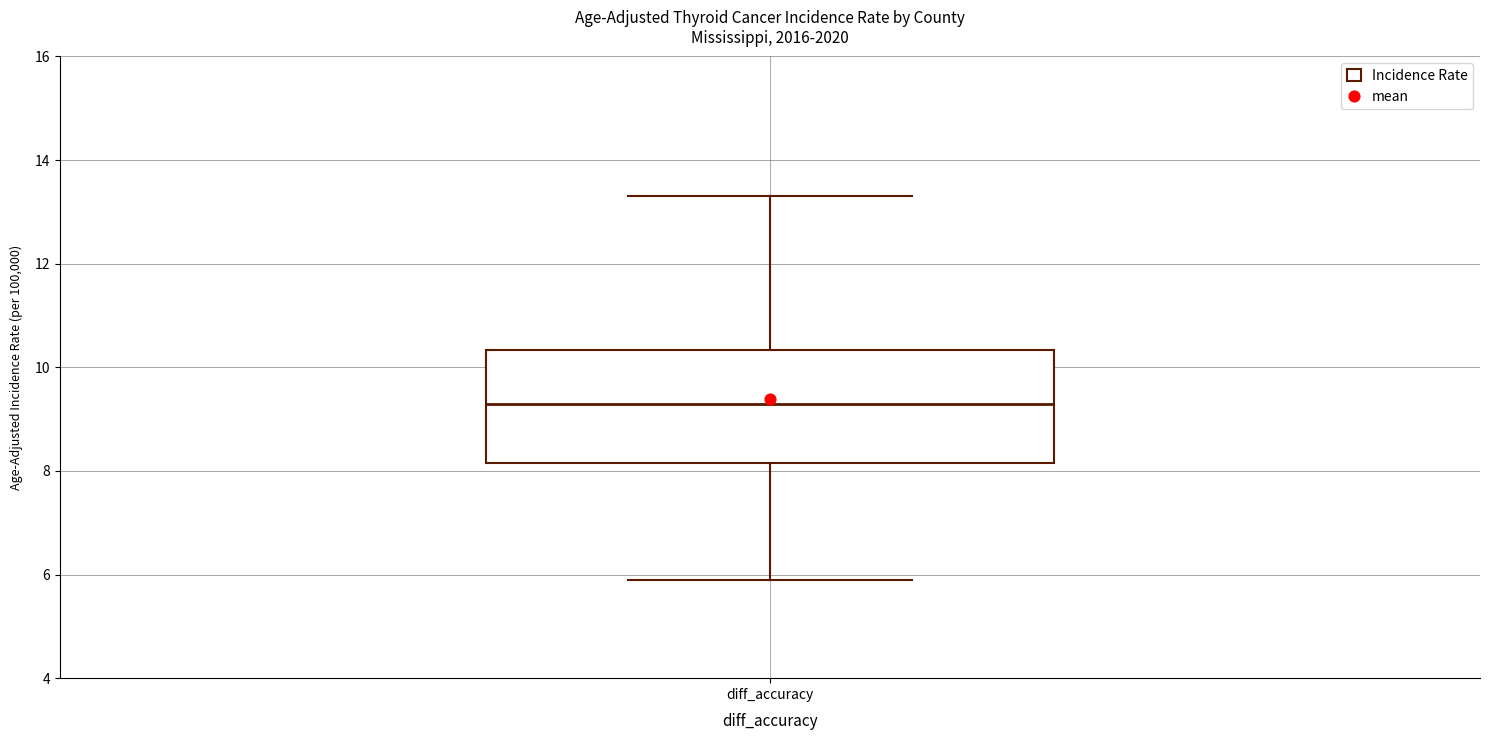

Read this box plot against the y-axis: the position of the median line, the range covered by the box, and the ends of both whiskers. The values are not printed on the chart, so give them approximately, as read against the axis.

median 9.4, box 8.2 to 10.4, whiskers 6.0 to 13.4